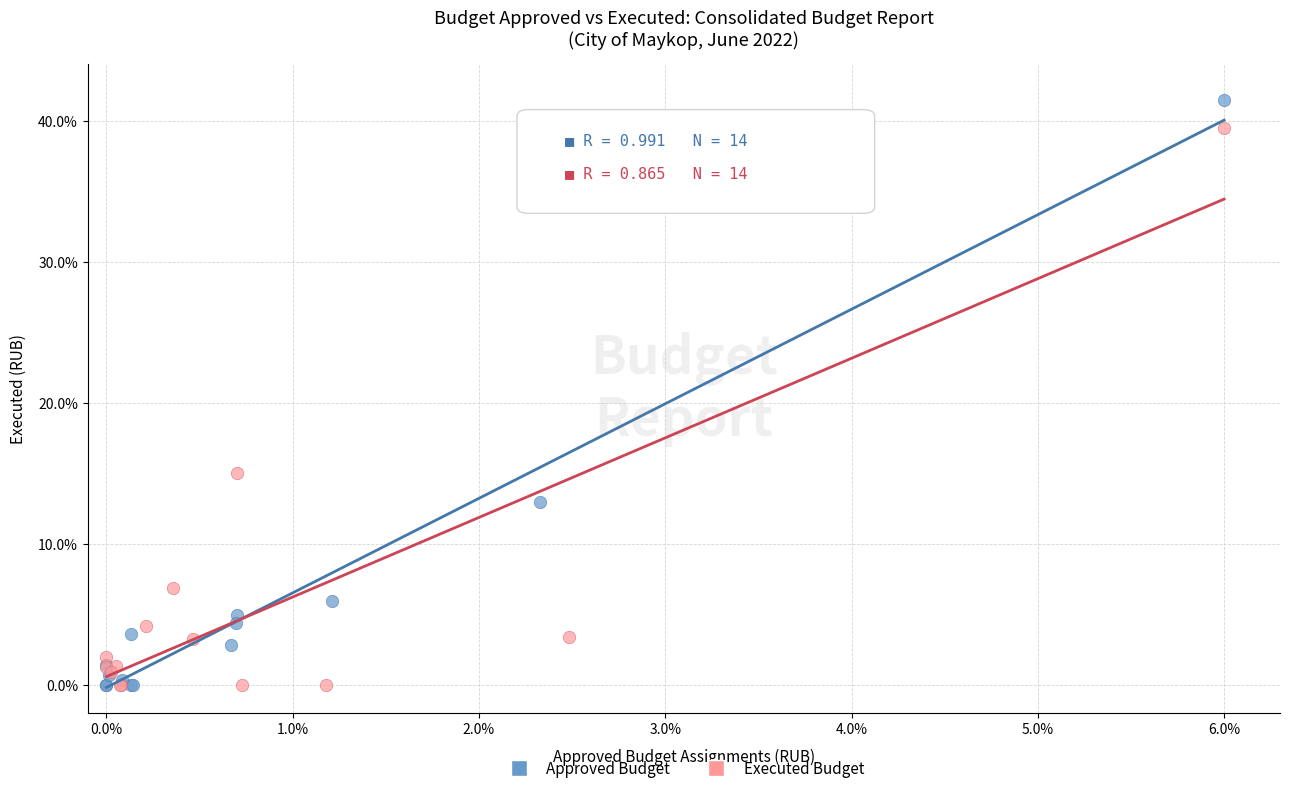

Which series contains the highest Y value?

Approved Budget